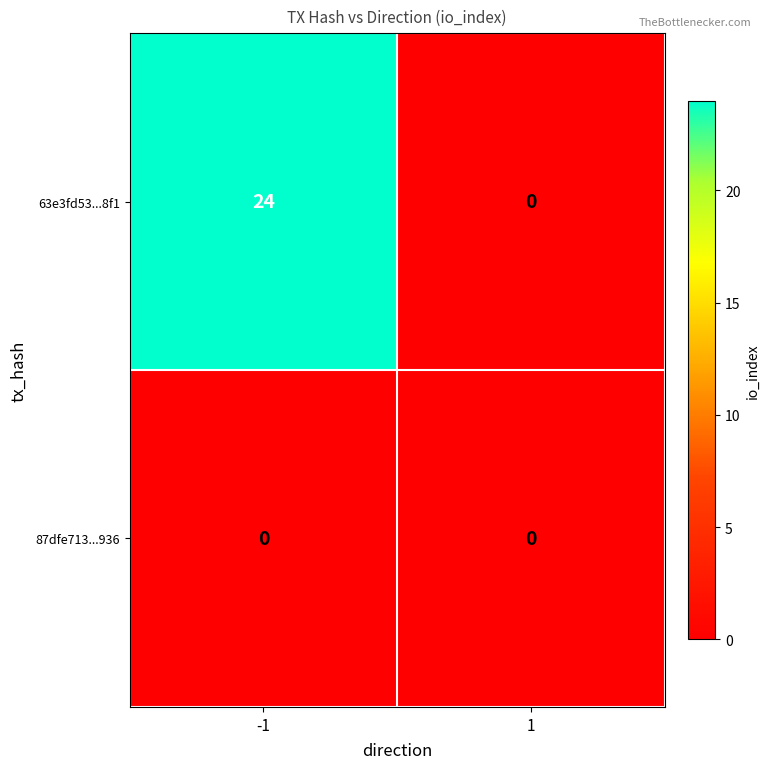

Reading right to left, transcribe all the data shown in this chart.

63e3fd53...8f1: 0	24
87dfe713...936: 0	0